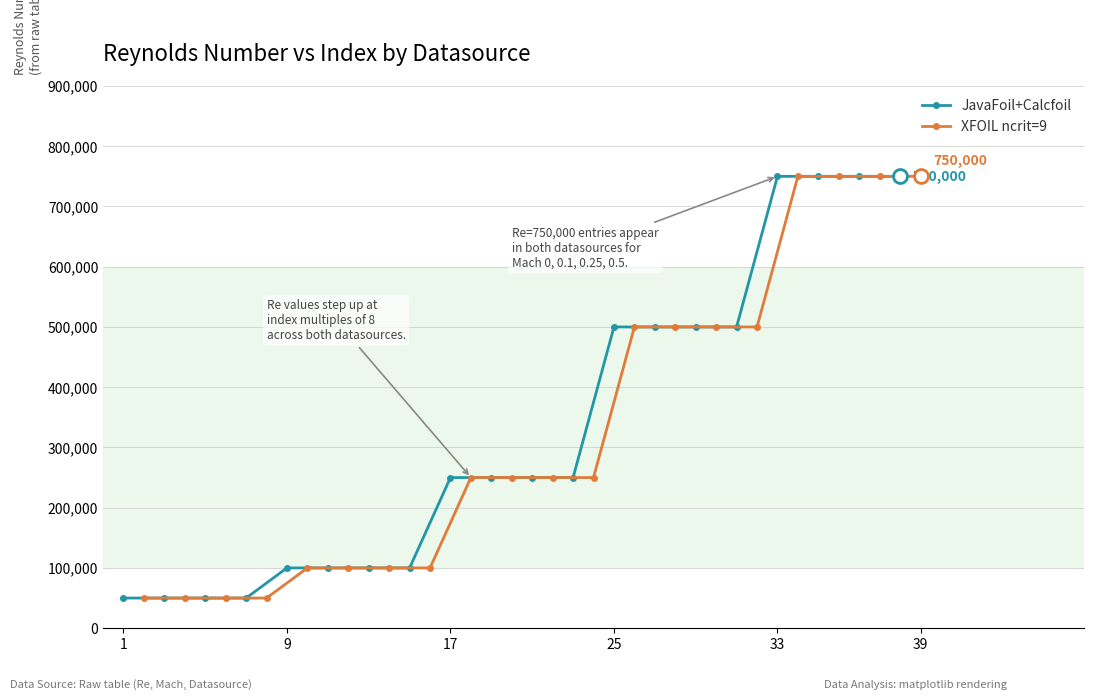

List the series in order of their peak value, lowest first.

JavaFoil+Calcfoil, XFOIL ncrit=9